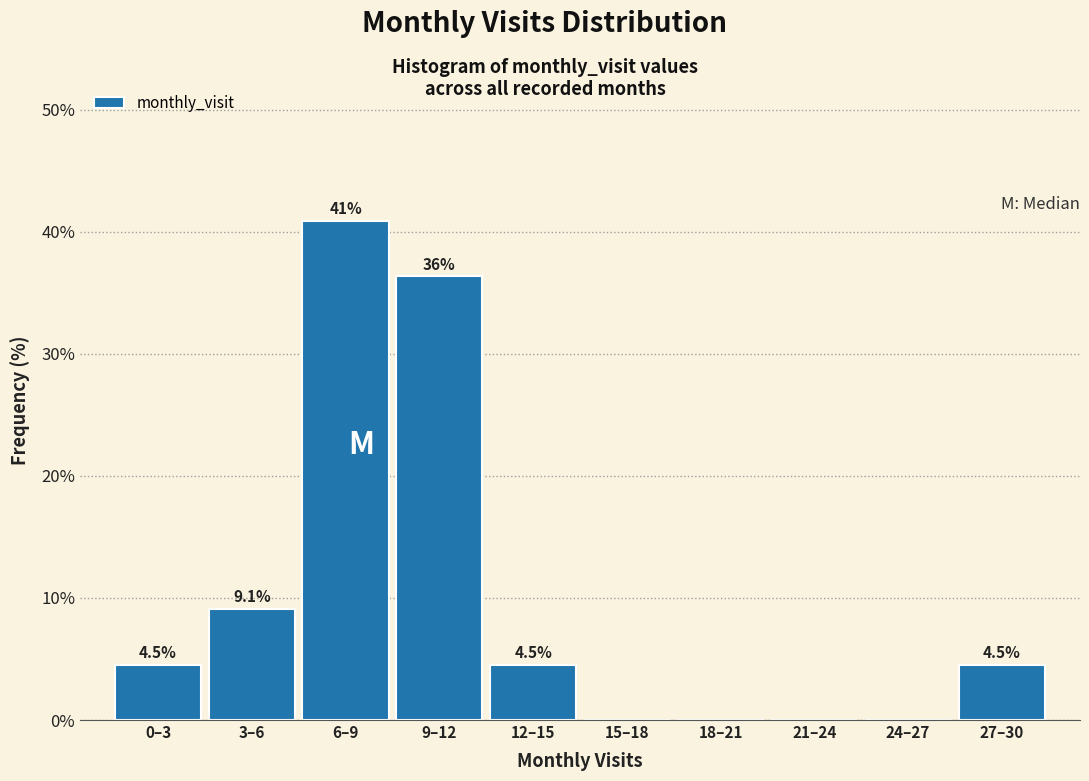

Reading left to right, what are all the values shown in this chart?

0–3=4.5	3–6=9.1	6–9=40.9	9–12=36.4	12–15=4.5	15–18=0.0	18–21=0.0	21–24=0.0	24–27=0.0	27–30=4.5